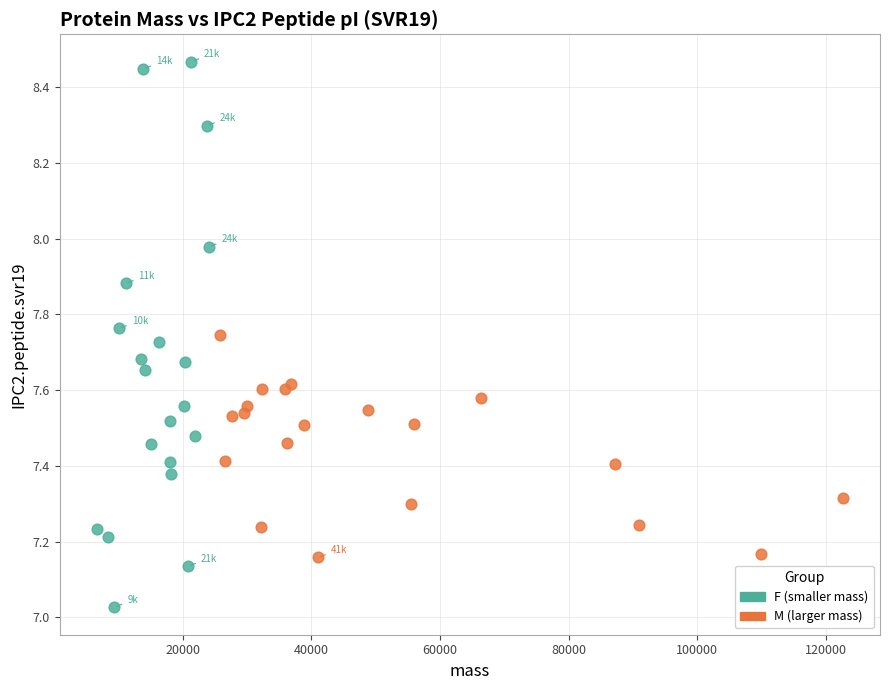

Which series contains the lowest Y value?

F (smaller mass)